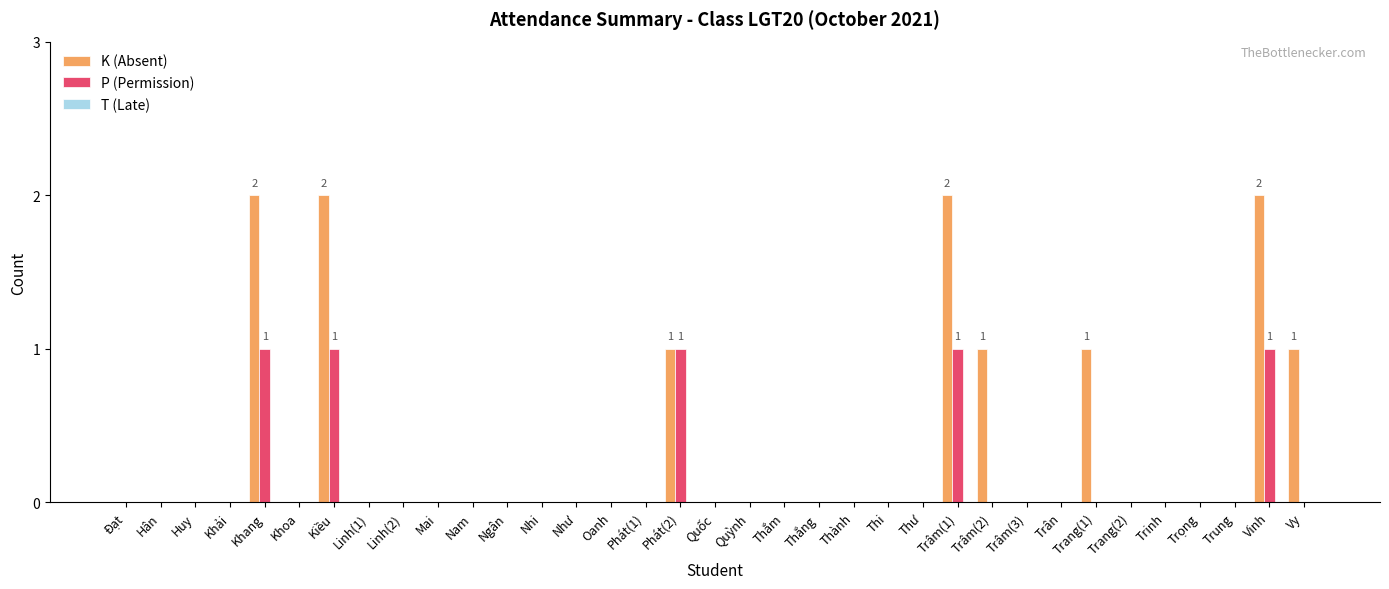

True or false: P (Permission) has a value of 0 at Khải.

True